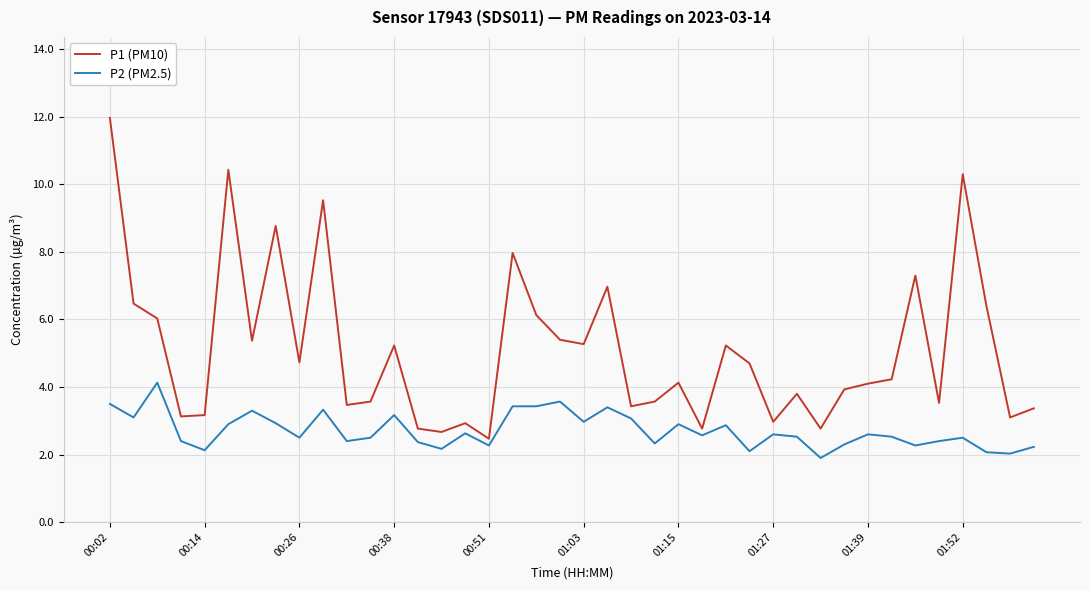

List the series in order of their overall mean, highest first.

P1 (PM10), P2 (PM2.5)